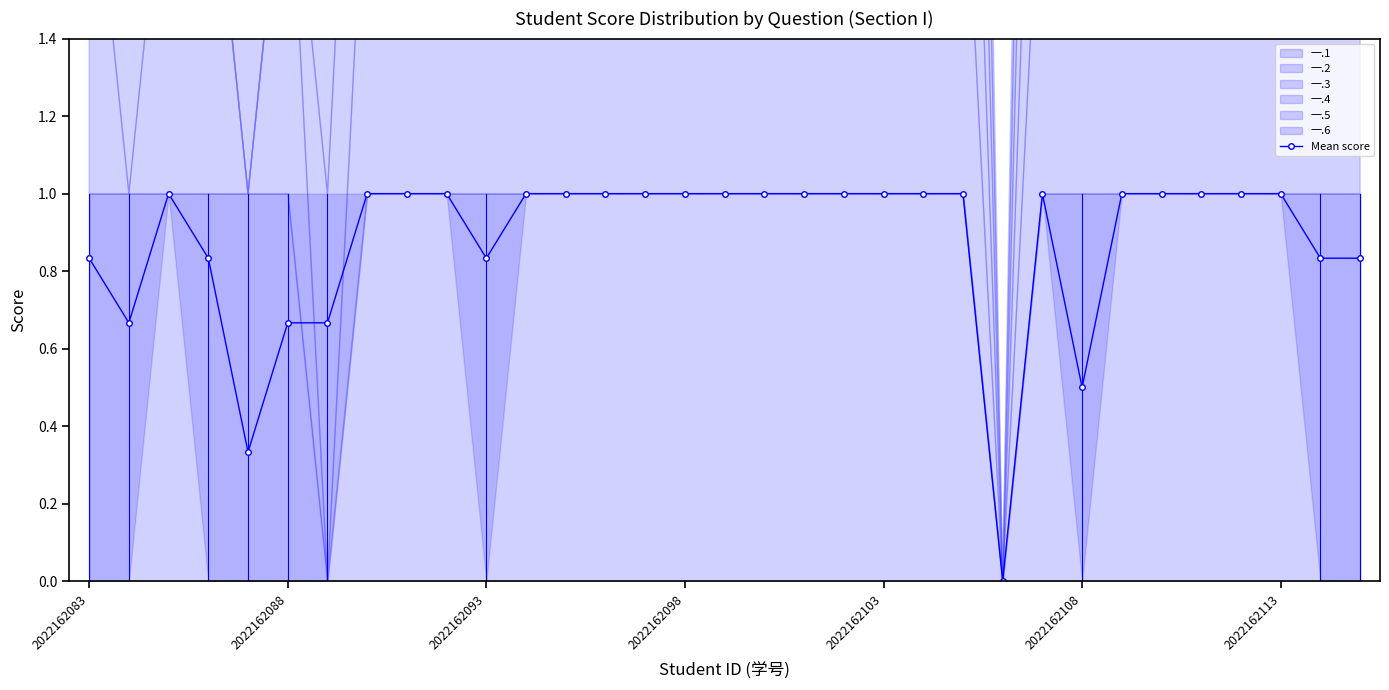

How many lines are shown in the chart?

1